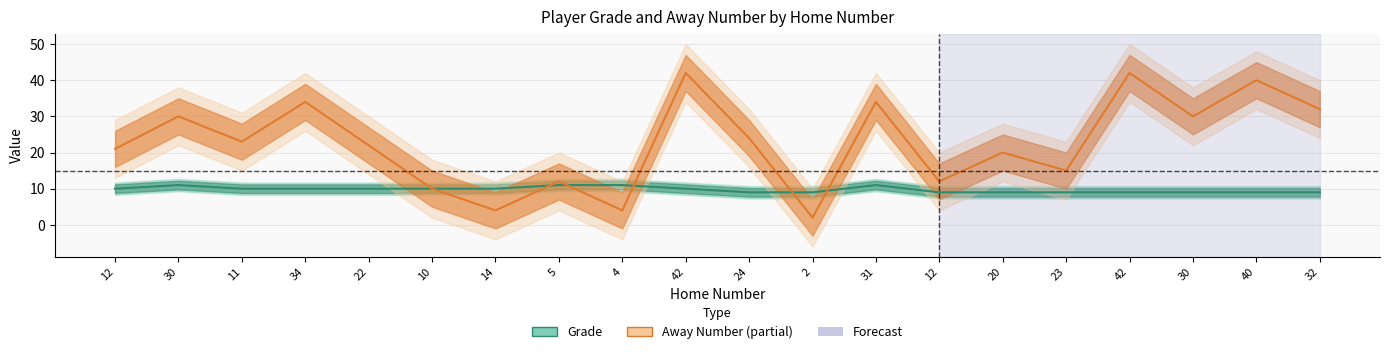

Where is the first local maximum for Away Number?

30